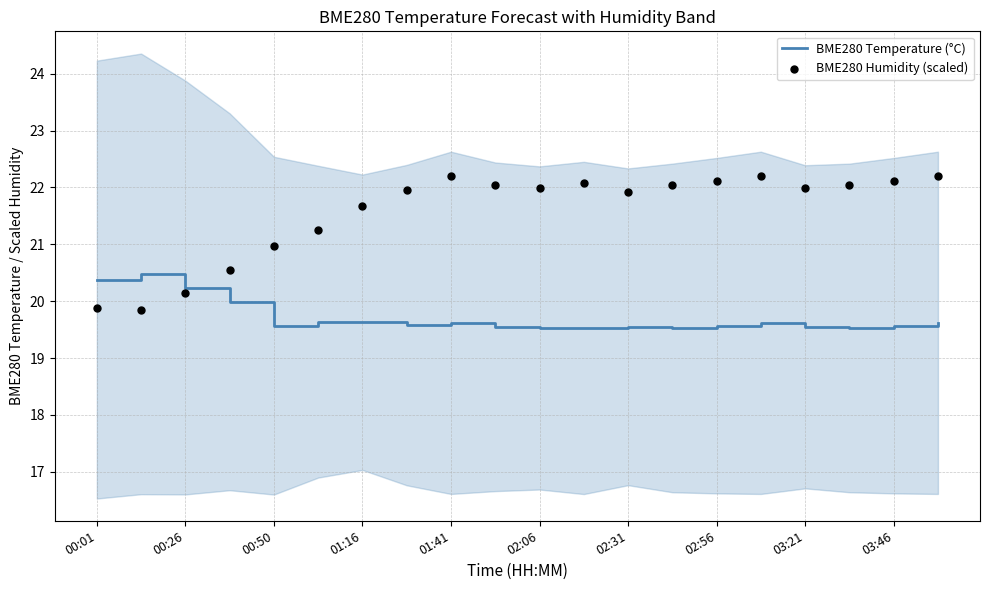

Which series has the largest Y range (max minus min)?

BME280 Humidity (scaled)